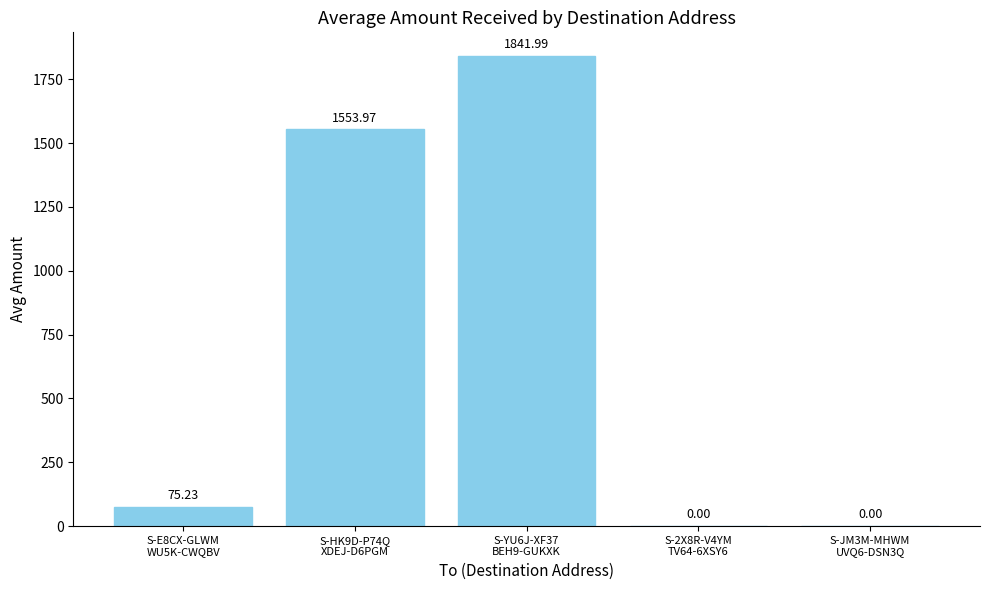

Reading left to right, what are all the values shown in this chart?

75.2	1554.0	1842.0	0.0	0.0